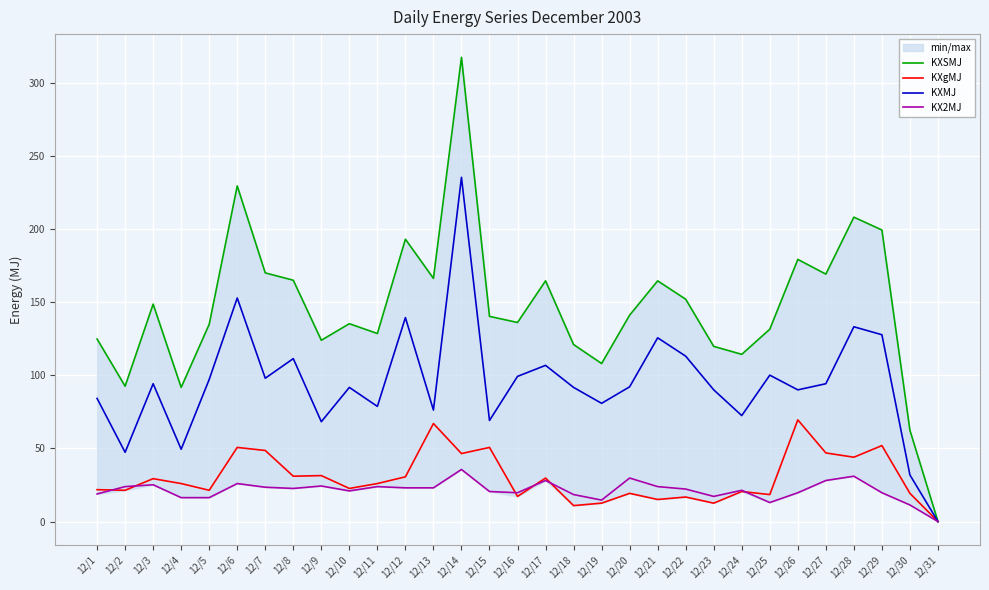

Is it true that KXgMJ equals 2.8 at 12/18?

False